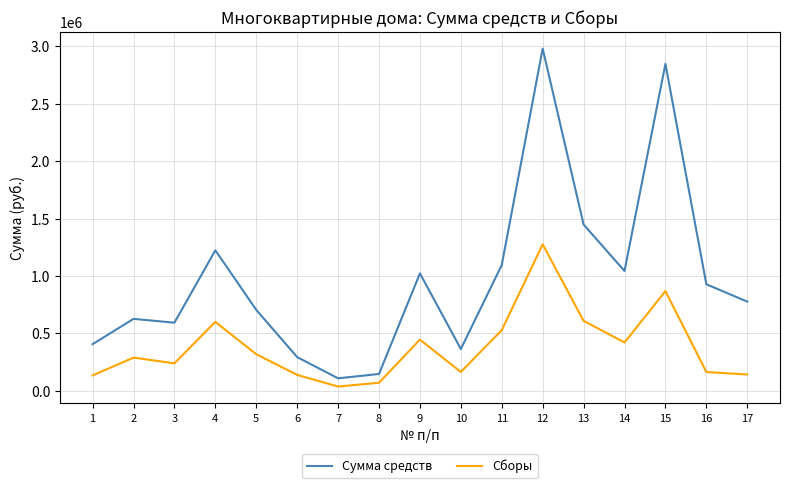

True or false: Сумма средств and Сборы intersect in this chart.

False